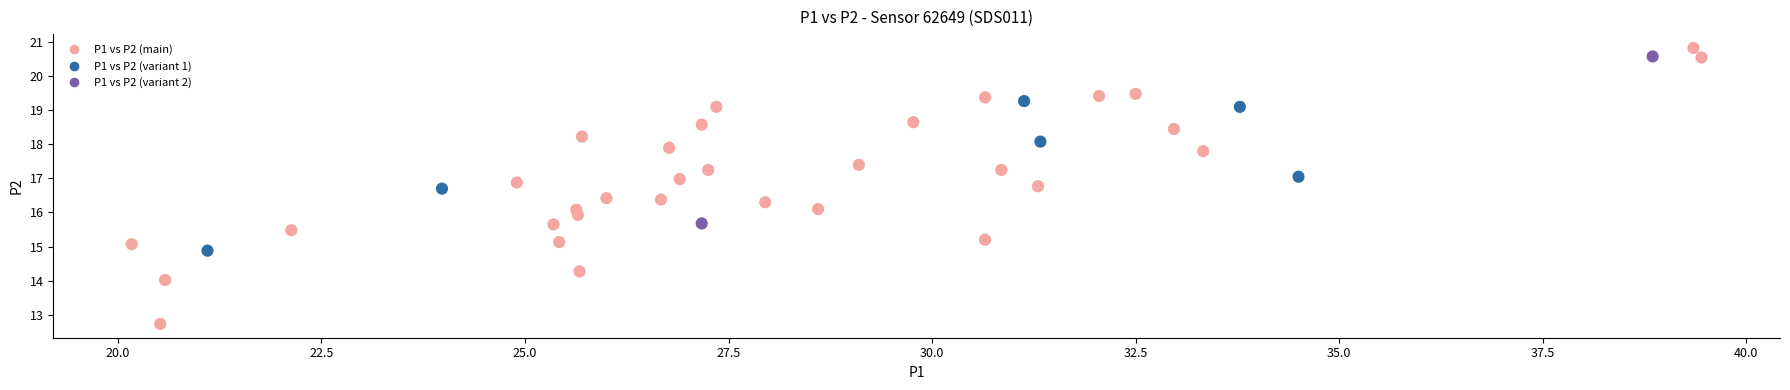

What is the range of Y values (max minus min)?

8.1